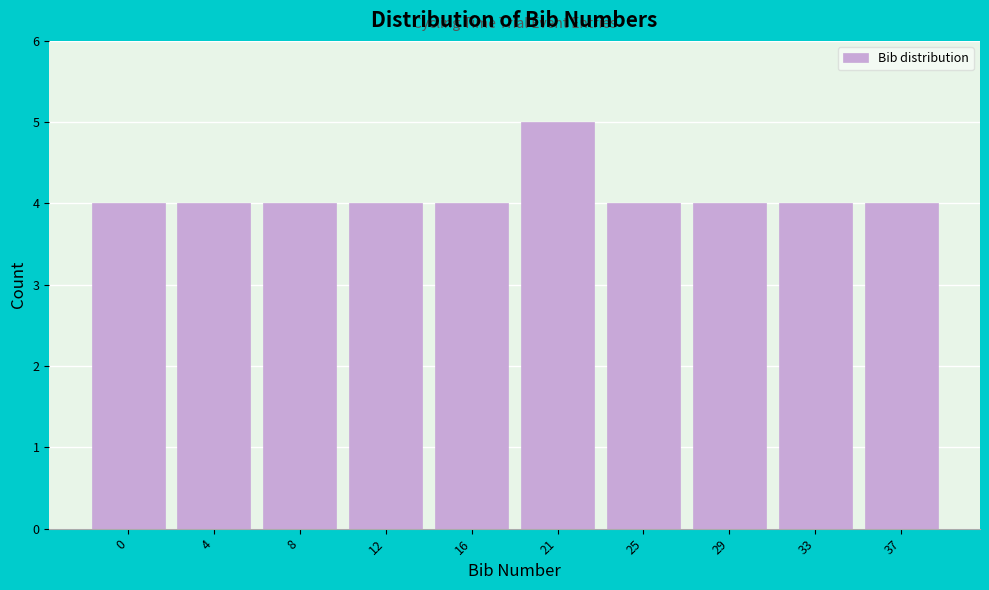

Reading left to right, list all the values displayed in this chart.

4	4	4	4	4	5	4	4	4	4